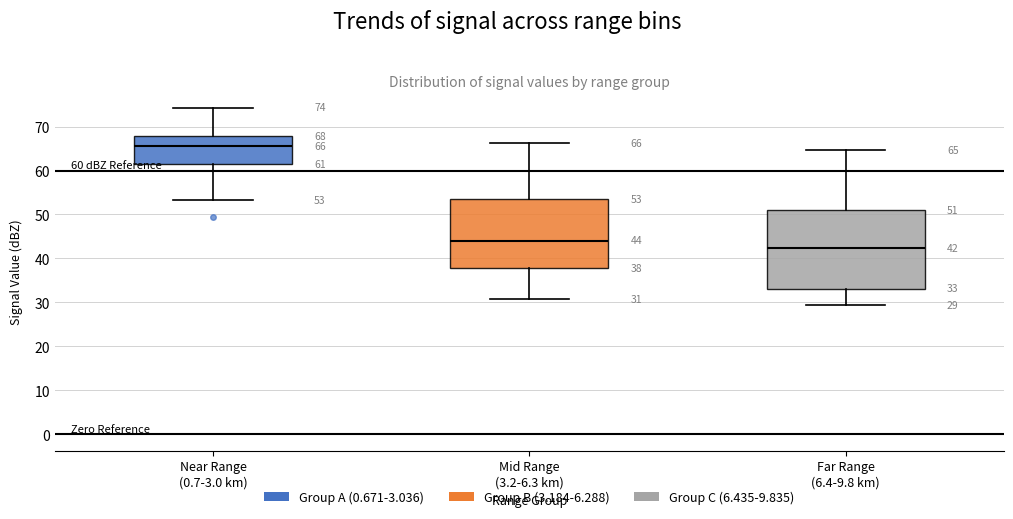

Comparing the boxes themselves (not the whiskers), which one is the tallest?

Far Range (6.4-9.8 km)